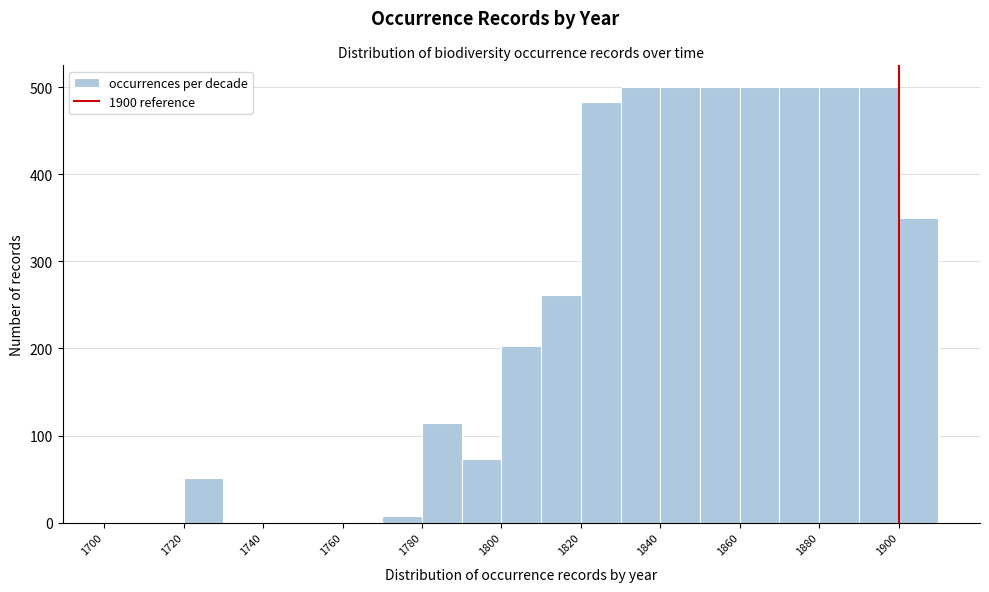

What is the height of the bar covering 1780 to 1790 on the x-axis? The values are not printed on the chart, so give them approximately, as read against the axis.

110